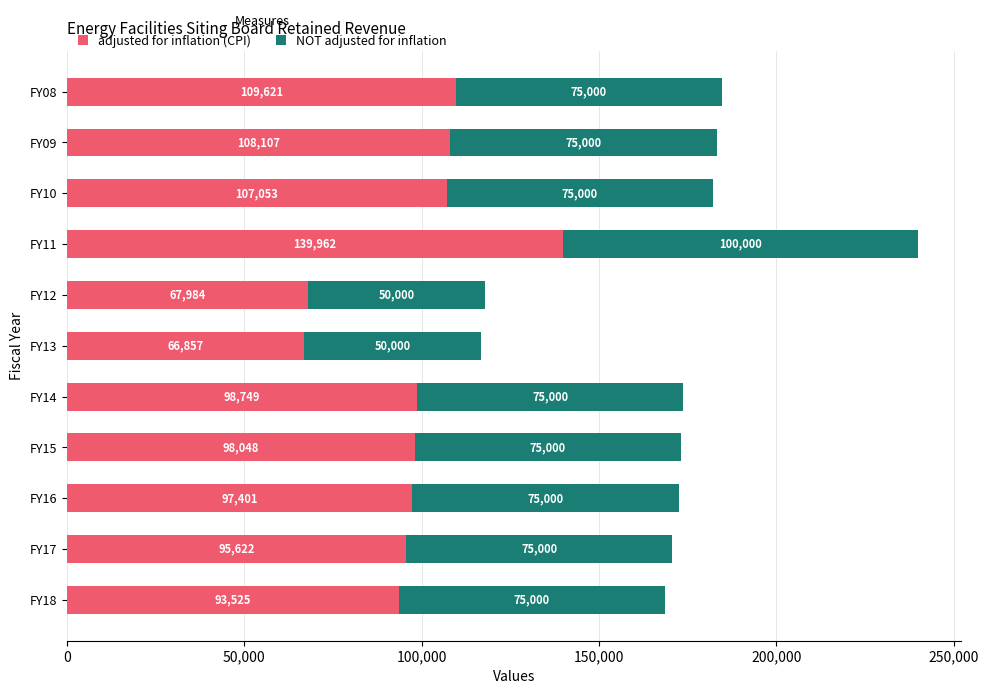

At which category is the sum across all series the highest?

FY11